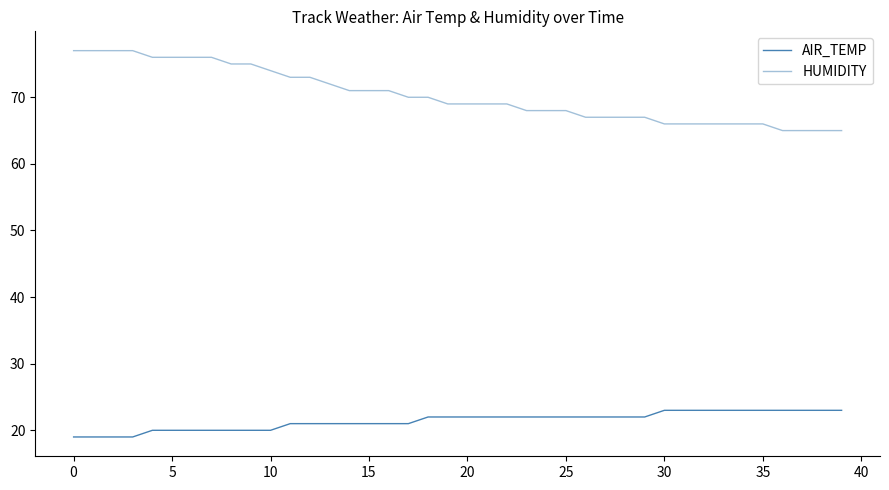

List the series in order of their overall mean, highest first.

HUMIDITY, AIR_TEMP